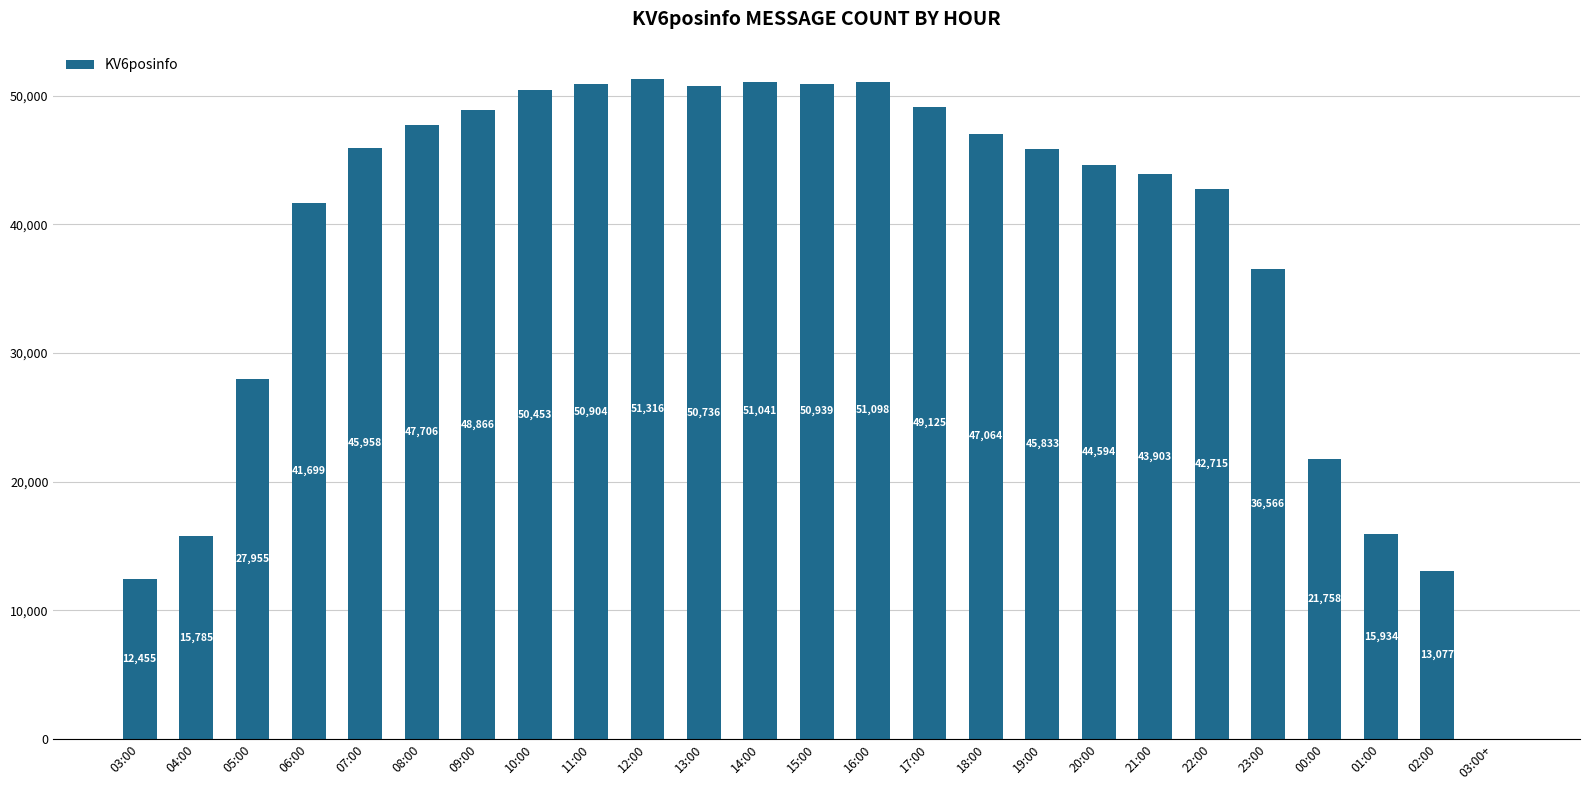

At which category does the chart reach its peak across all series?

12:00